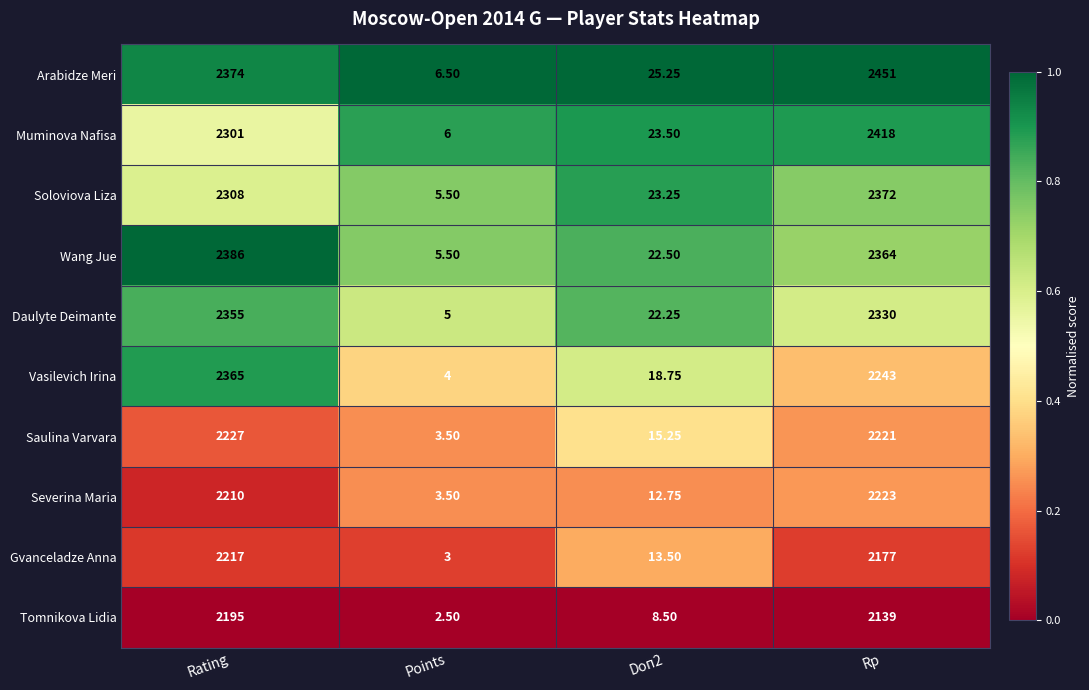

Which label corresponds to the largest value in the chart?

Rp